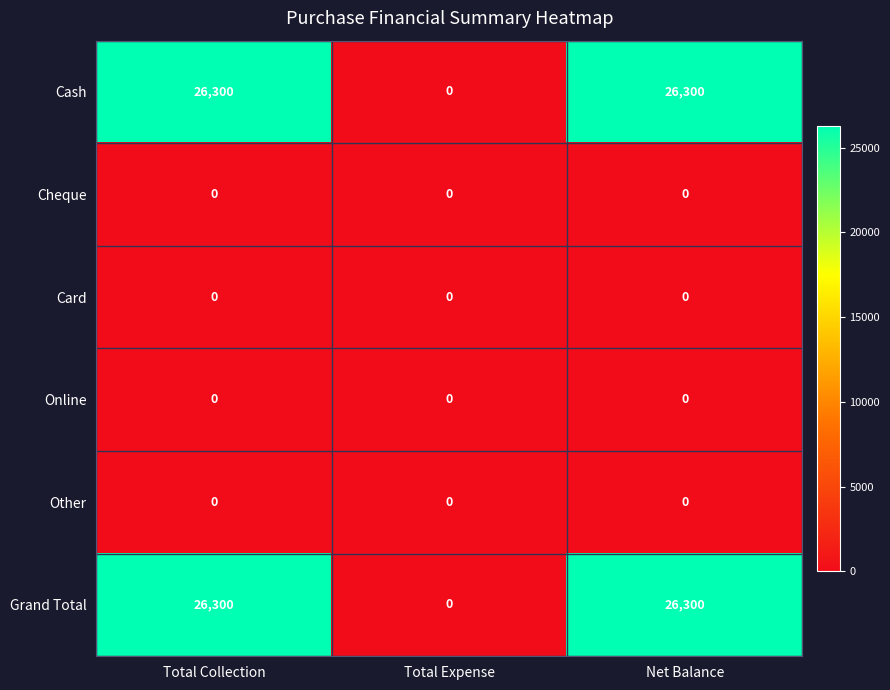

What is the sum of all Cash values?

52600